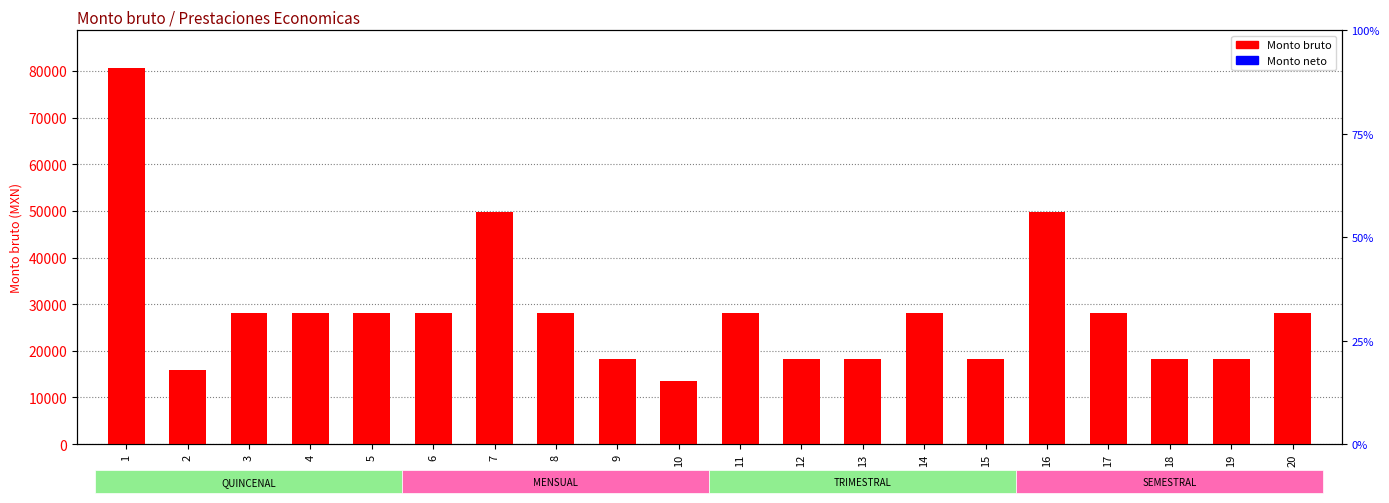

At which label is Monto neto closest to 20?

1